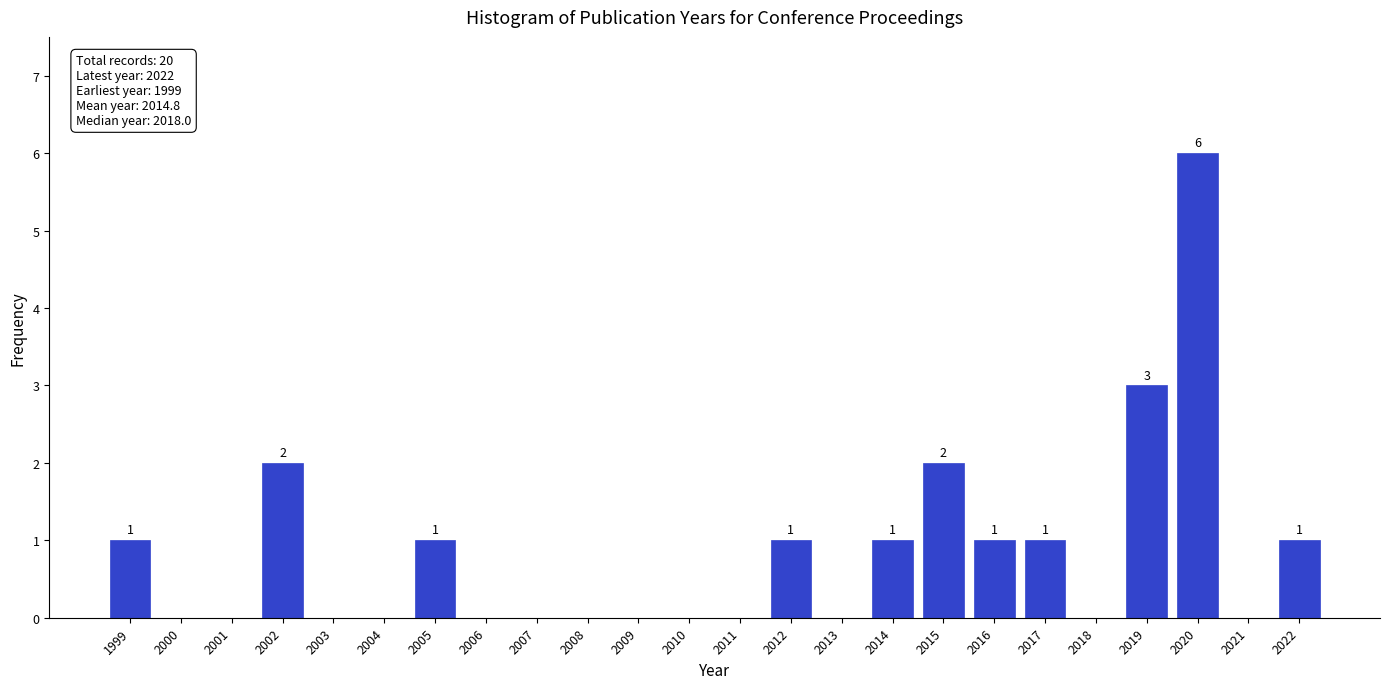

Reading left to right, what are all the values shown in this chart?

1999=1	2000=0	2001=0	2002=2	2003=0	2004=0	2005=1	2006=0	2007=0	2008=0	2009=0	2010=0	2011=0	2012=1	2013=0	2014=1	2015=2	2016=1	2017=1	2018=0	2019=3	2020=6	2021=0	2022=1